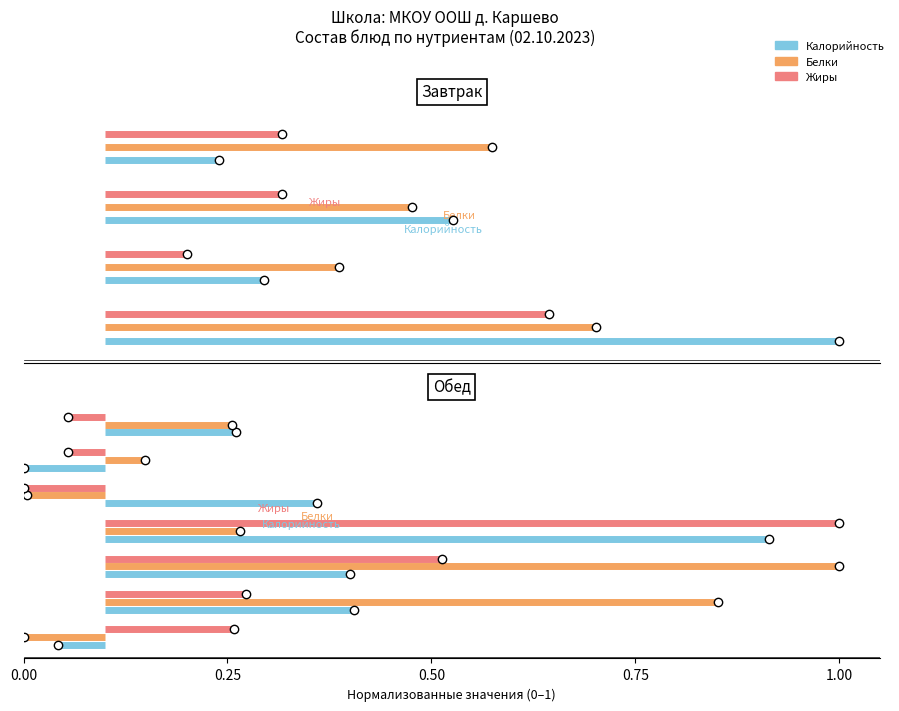

Is it true that Белки equals 0.0 at 0.00?

True